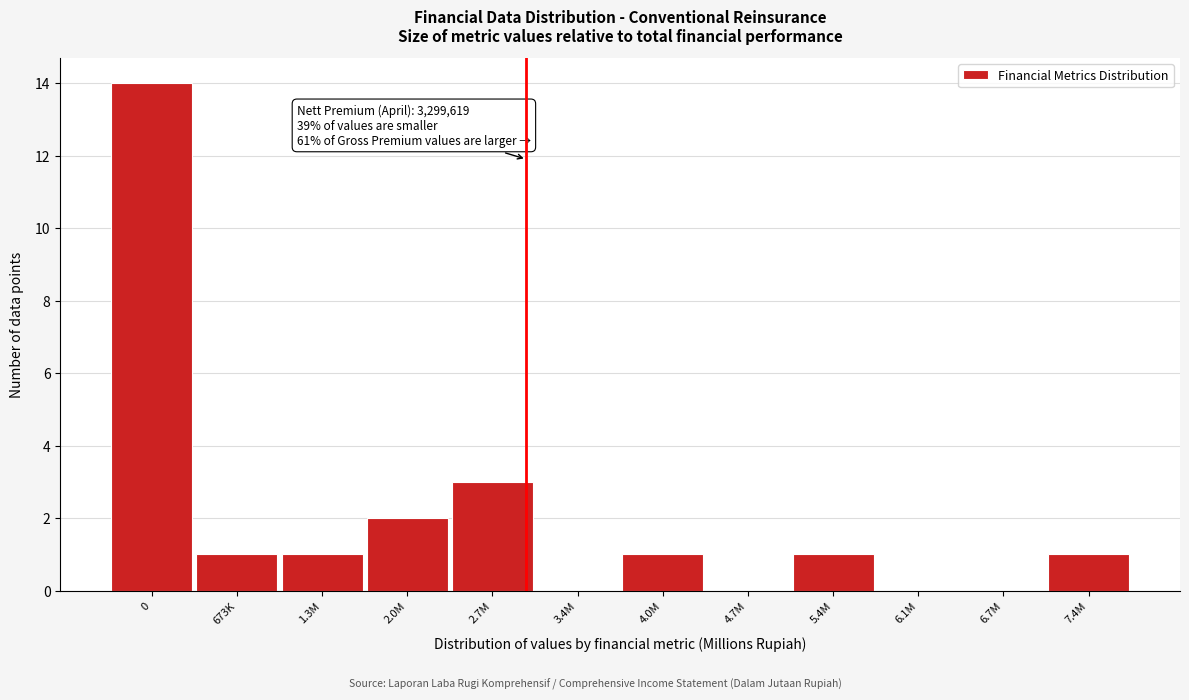

Reading left to right, list all the values displayed in this chart.

0=14	673K=1	1.3M=1	2.0M=2	2.7M=3	3.4M=0	4.0M=1	4.7M=0	5.4M=1	6.1M=0	6.7M=0	7.4M=1